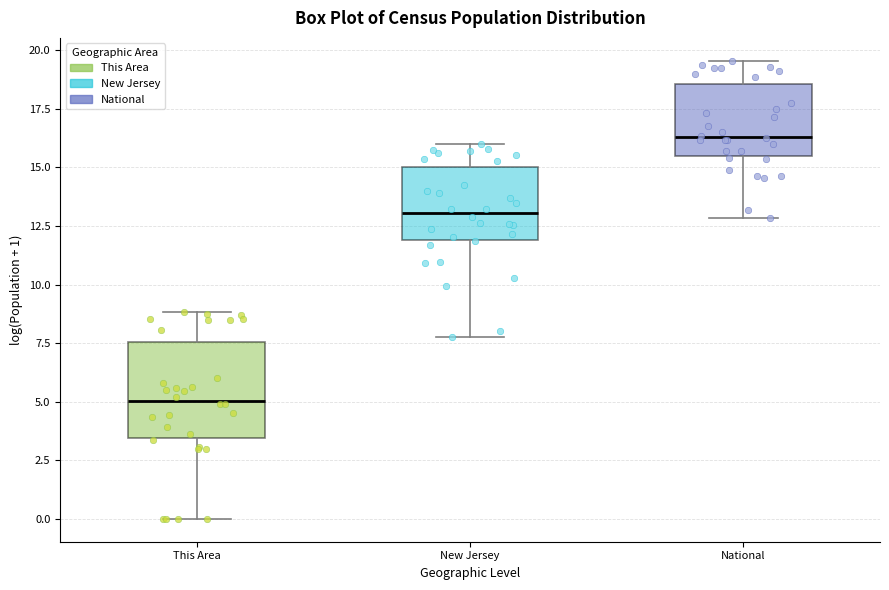

Reading left to right, read every box against the y-axis: the position of its median line, the range the box covers, and the ends of its whiskers. The values are not printed on the chart, so give them approximately, as read against the axis.

This Area: median 5.0, box 3.5 to 7.5, whiskers 0.0 to 9.0
New Jersey: median 13.0, box 12.0 to 15.0, whiskers 7.5 to 16.0
National: median 16.5, box 15.5 to 18.5, whiskers 13.0 to 19.5